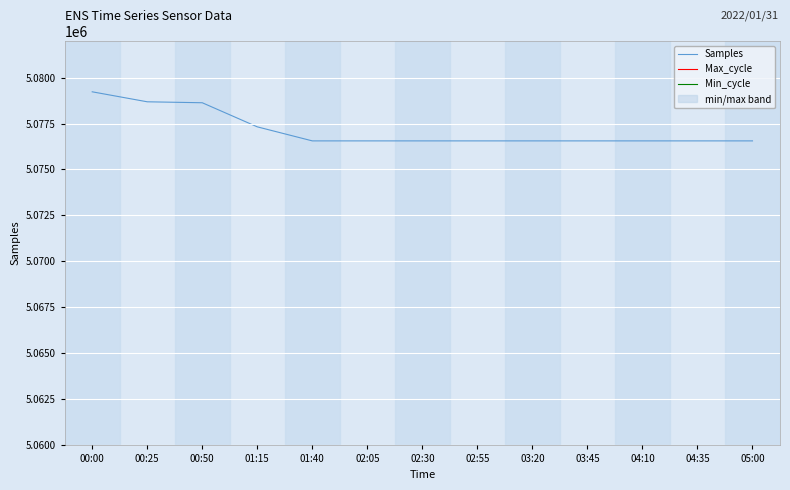

True or false: Samples and Min_cycle intersect in this chart.

False